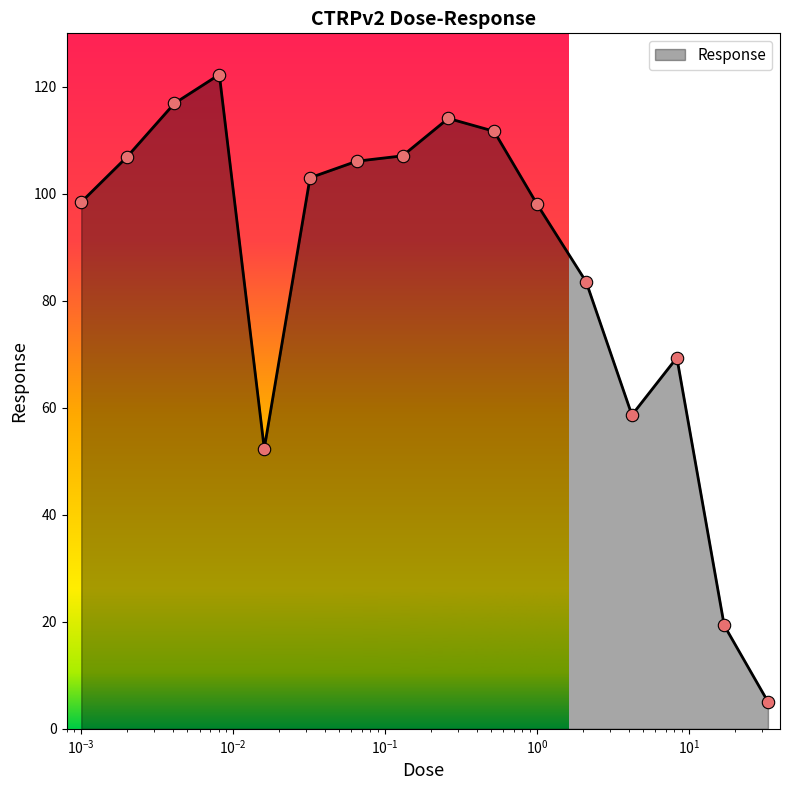

What is the maximum value shown in the chart?

122.3